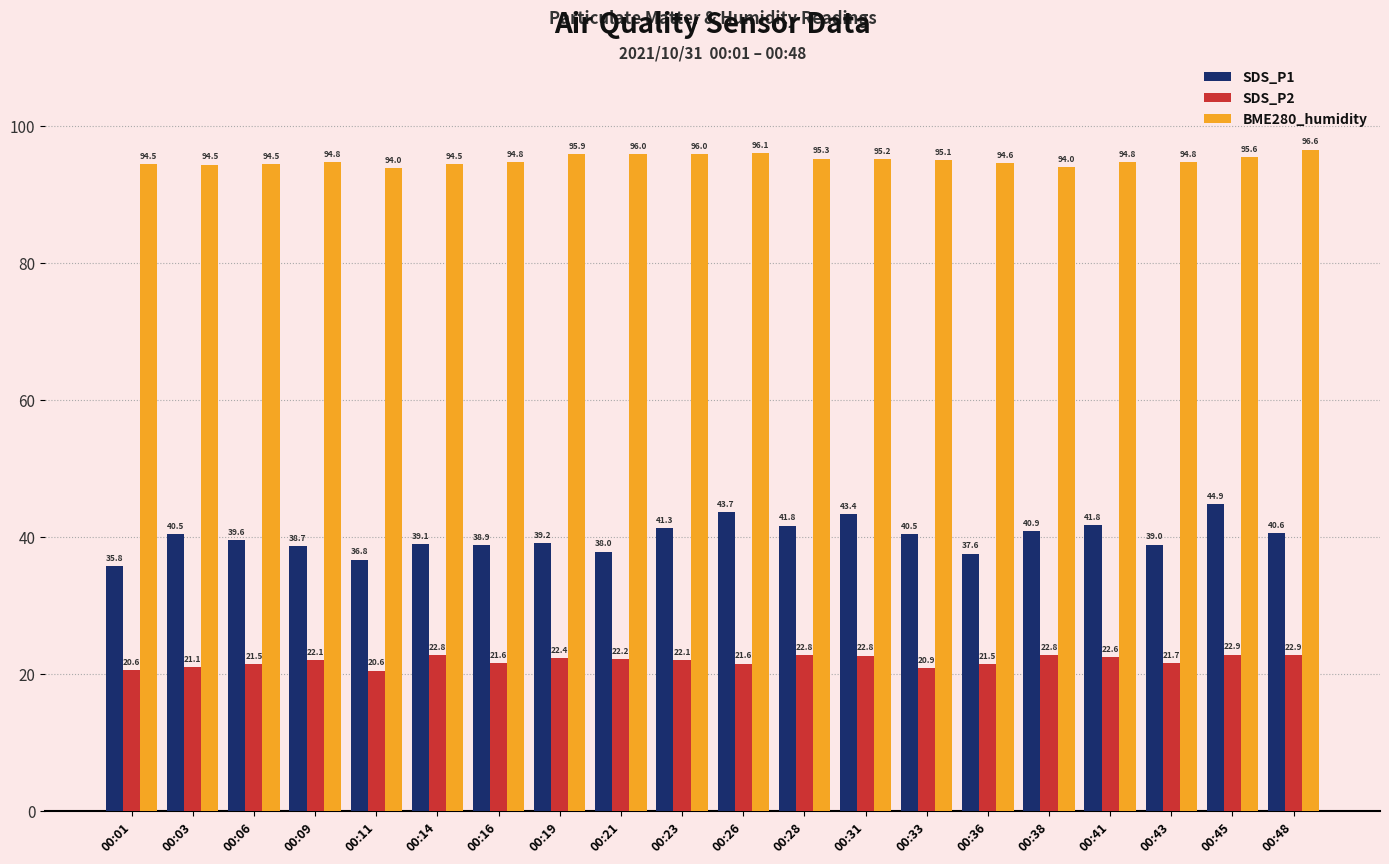

What is the sum of all BME280_humidity values?

1901.6